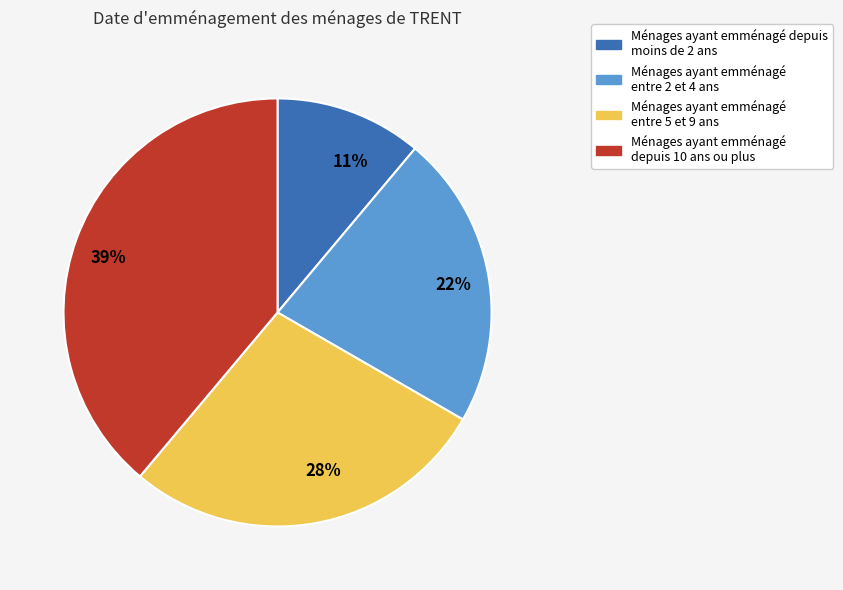

Which slice is the smallest?

Ménages ayant emménagé depuis moins de 2 ans